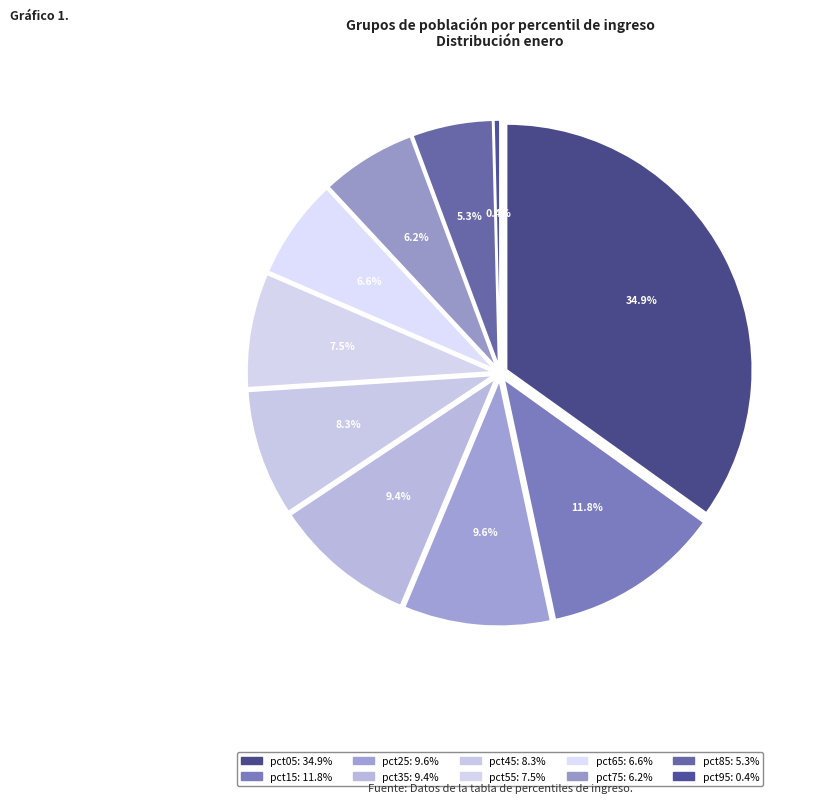

Which has a higher value, pct55 or pct25?

pct25